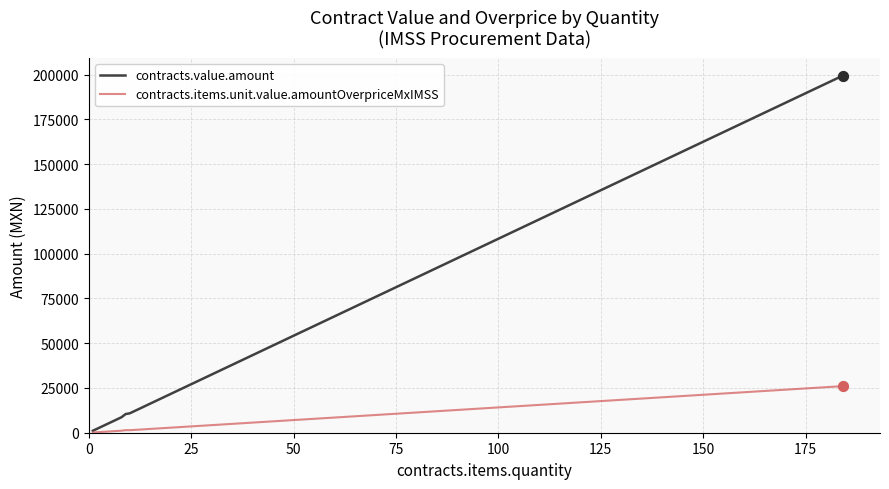

Which series has the largest total across all categories?

contracts.value.amount